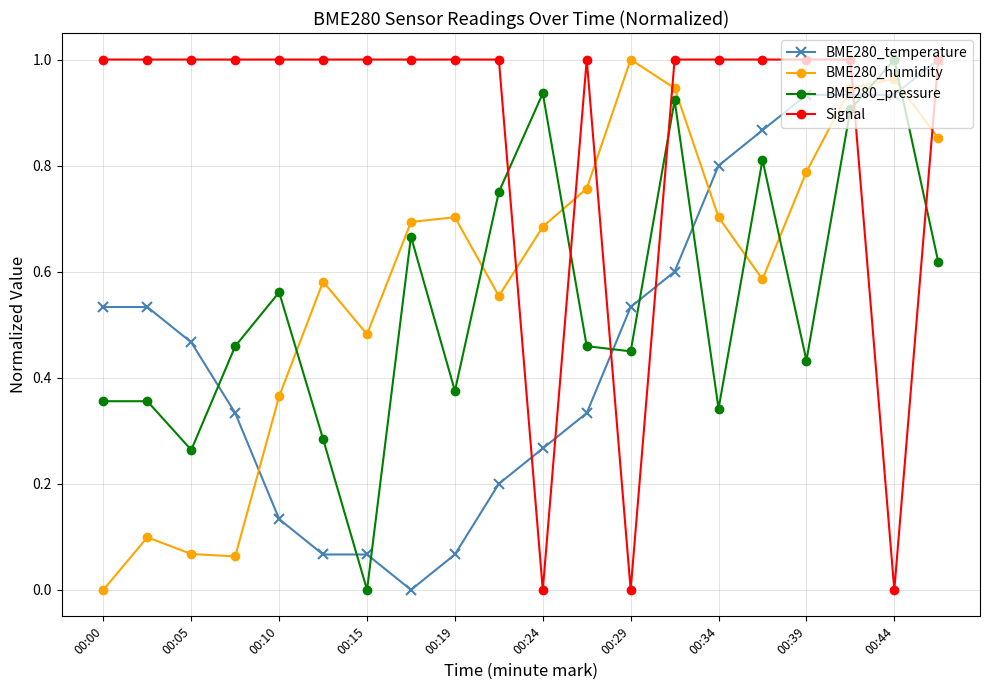

Does the chart display data point markers on the line(s)?

Yes